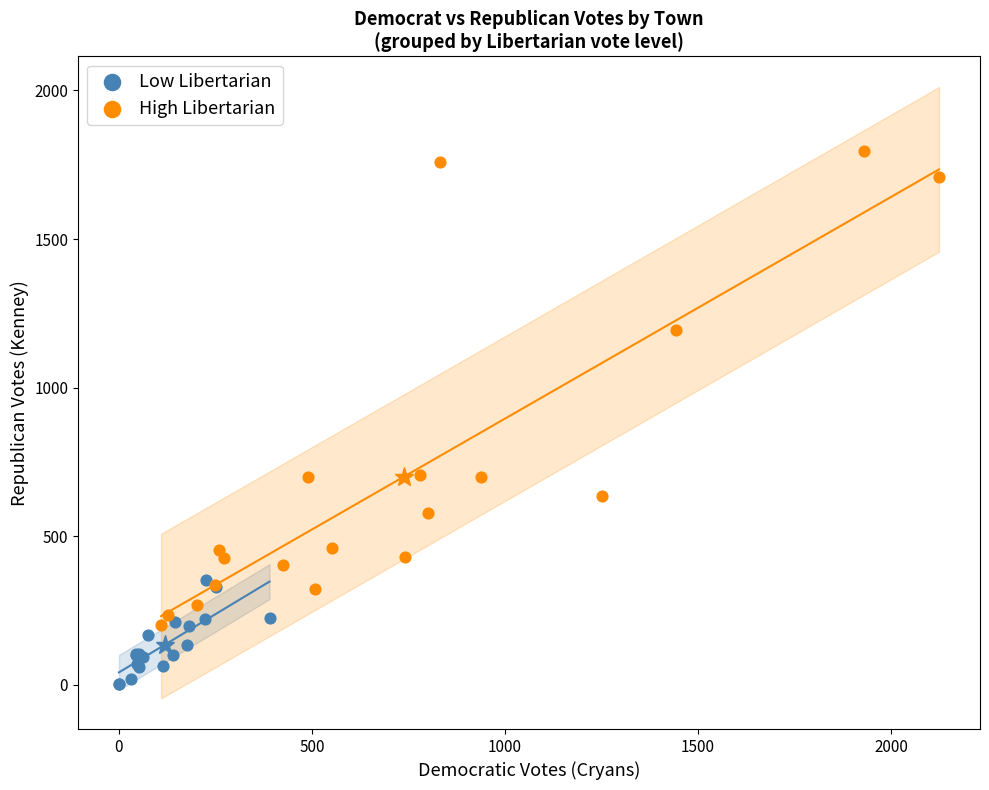

Which series has the largest Y range (max minus min)?

High Libertarian